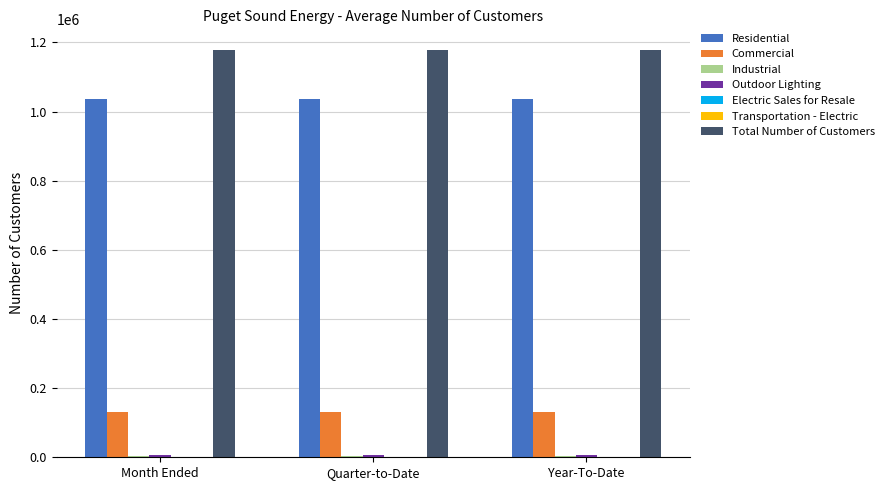

What is the greatest value displayed?

1178995